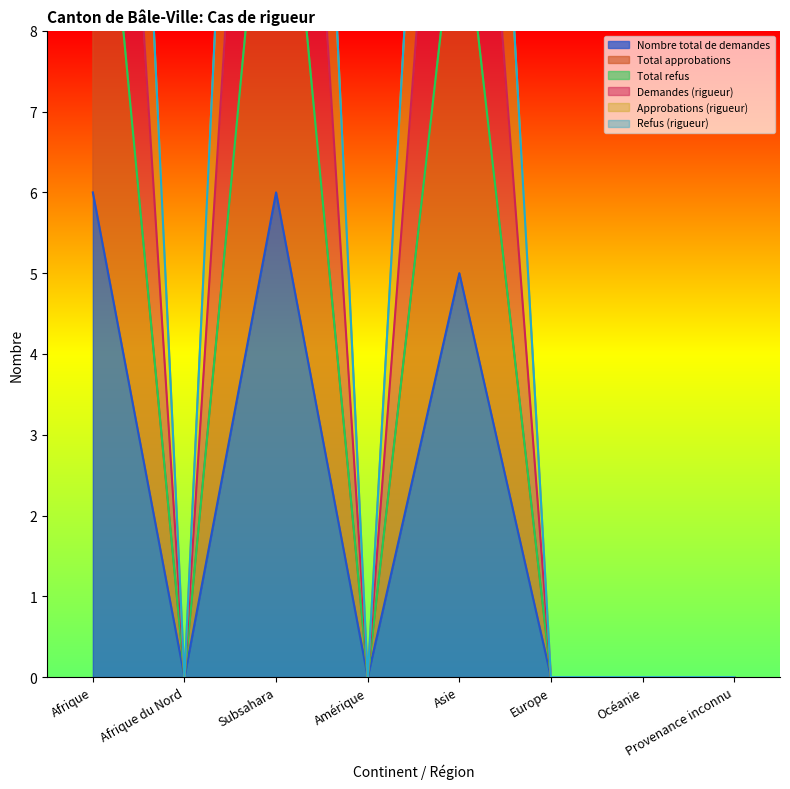

Between Amérique and Subsahara, which is larger?

Subsahara